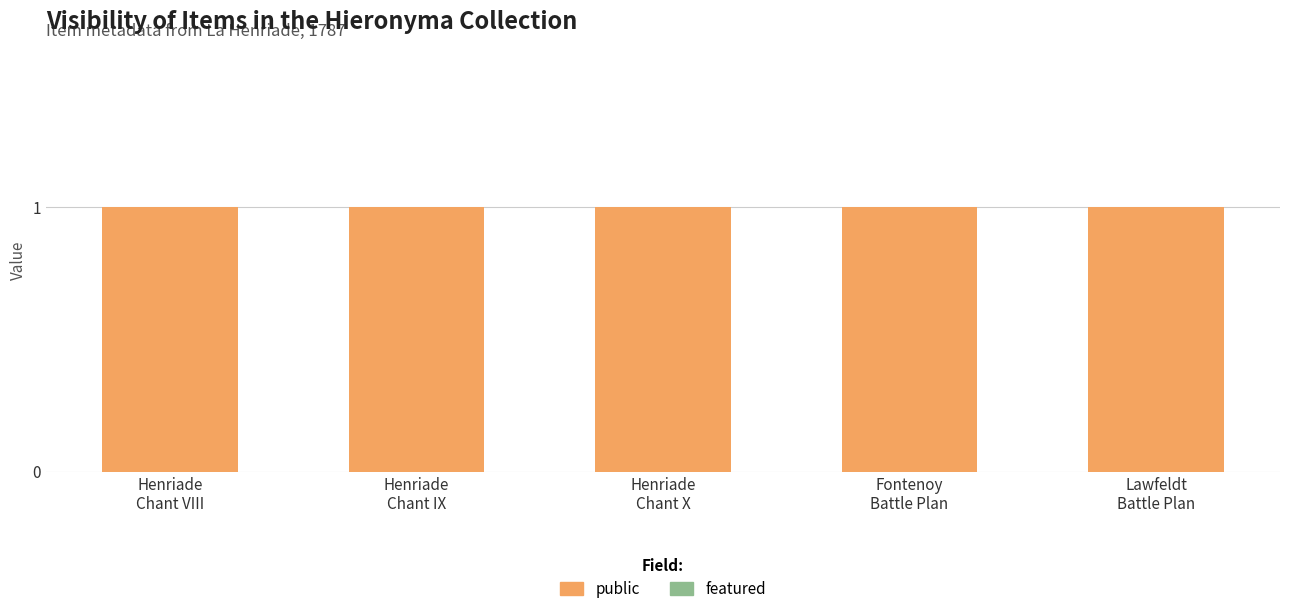

What is the label of the 3rd bar from the left?

Henriade
Chant X